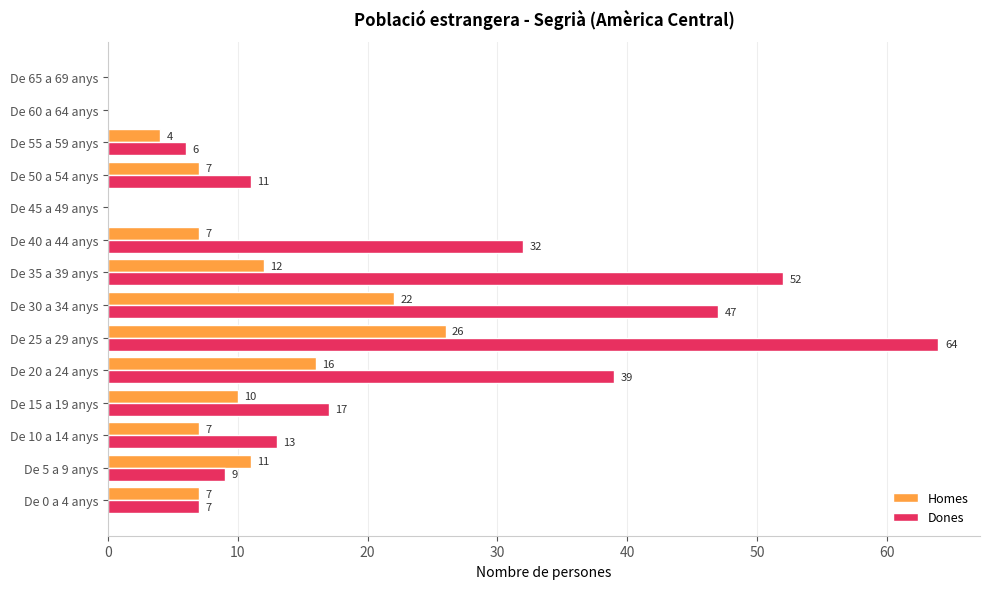

What is the highest value of the Dones series?

64